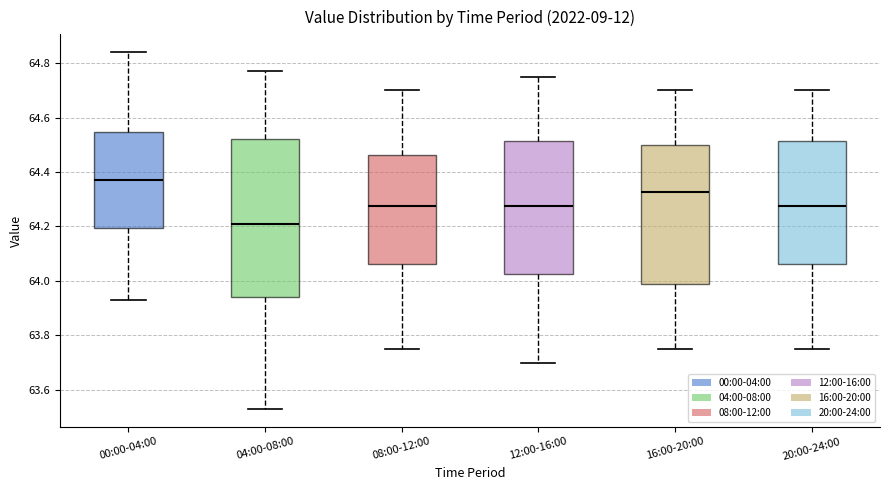

Which box is the tallest, from its lower edge to its upper edge?

04:00-08:00